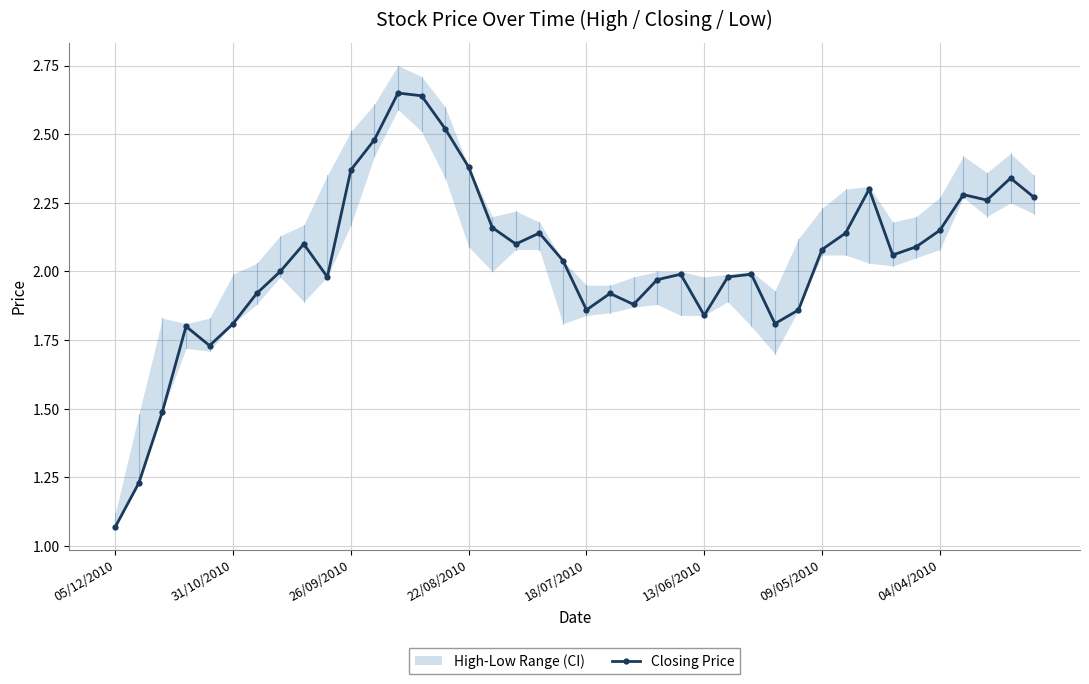

At which category does the chart reach its peak across all series?

12